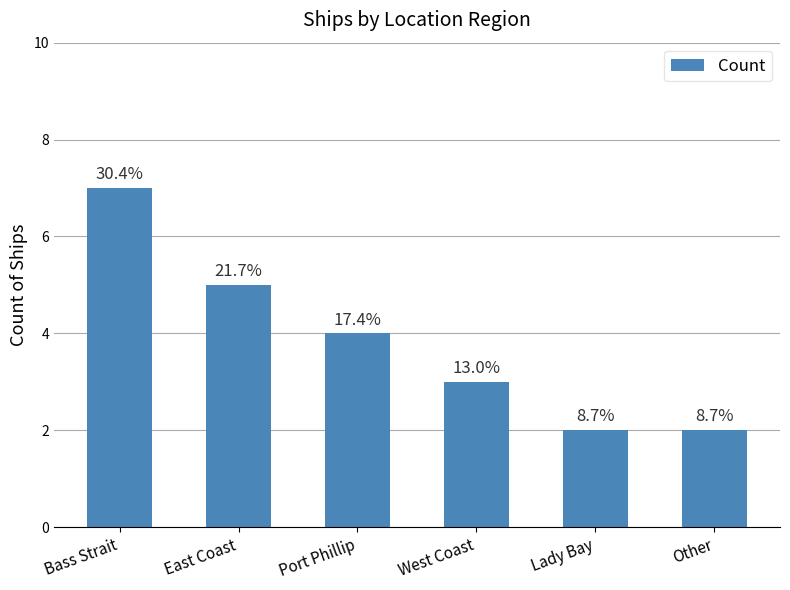

Reading left to right, transcribe all the data shown in this chart.

7	5	4	3	2	2